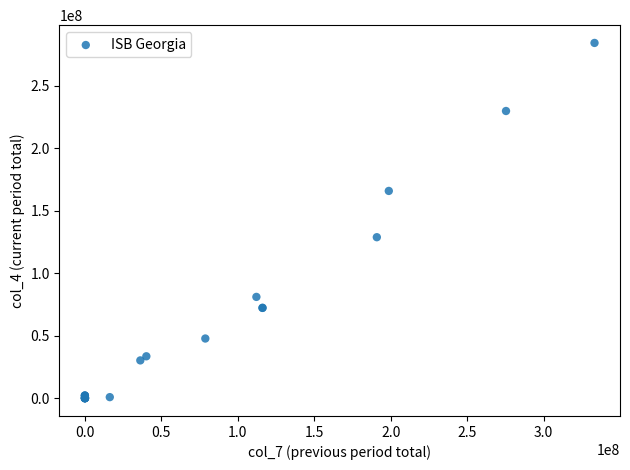

What Y value in the scatter plot is closest to 142021012?

128719434.6